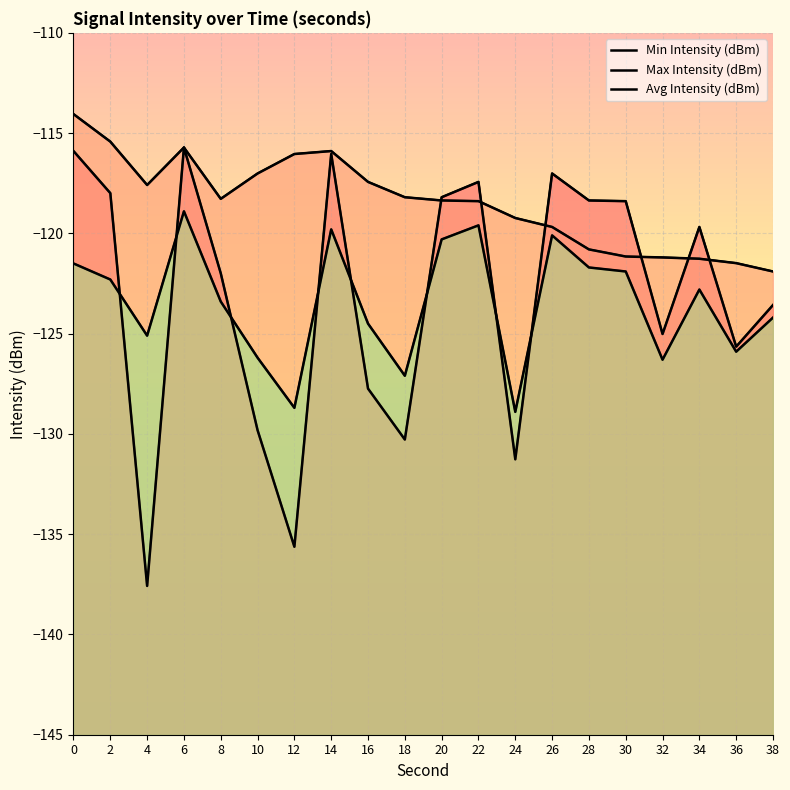

At how many categories does at least one series exceed -128?

20